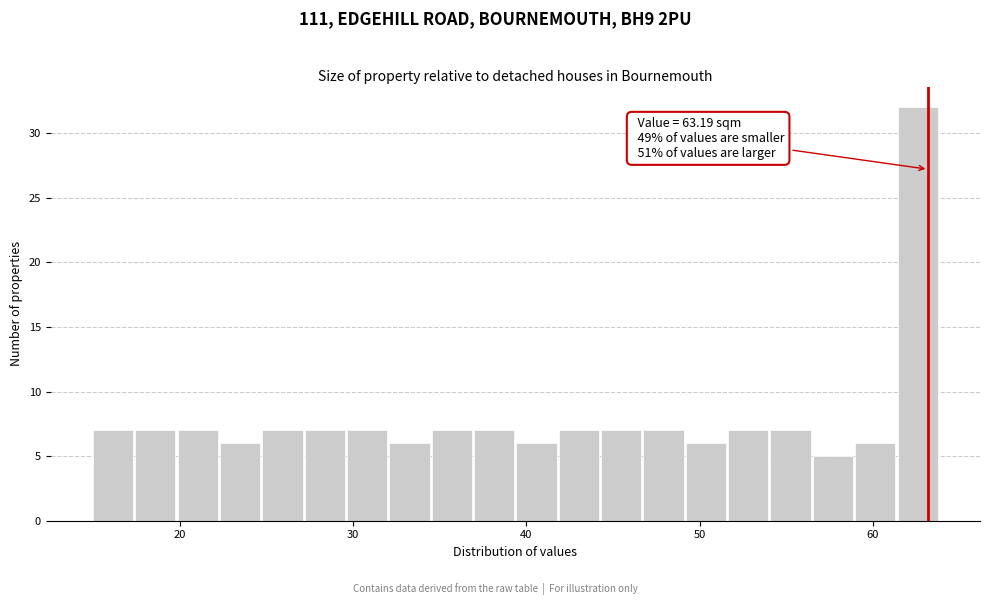

Read against the x-axis, roughly where is the centre of the tallest bar?

63